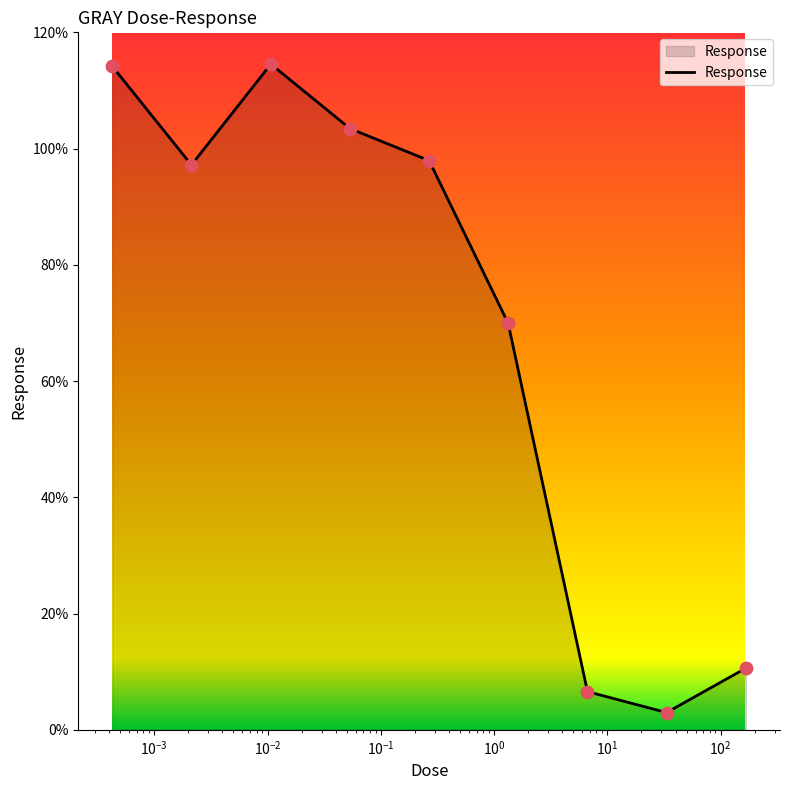

What is the smallest value displayed?

3.0